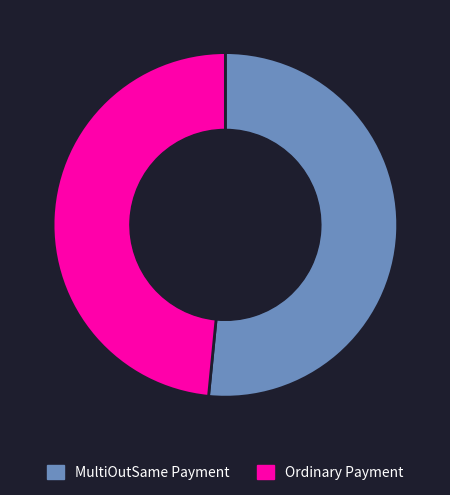

Which category has the biggest portion of the pie?

MultiOutSame Payment